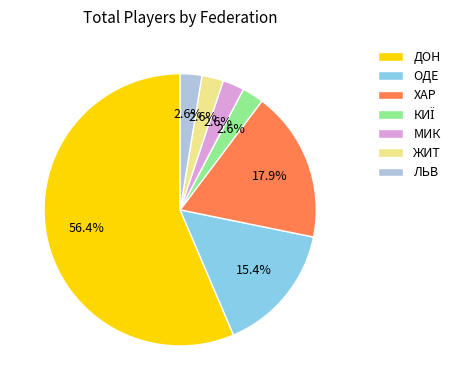

Which has a higher value, ОДЕ or ДОН?

ДОН